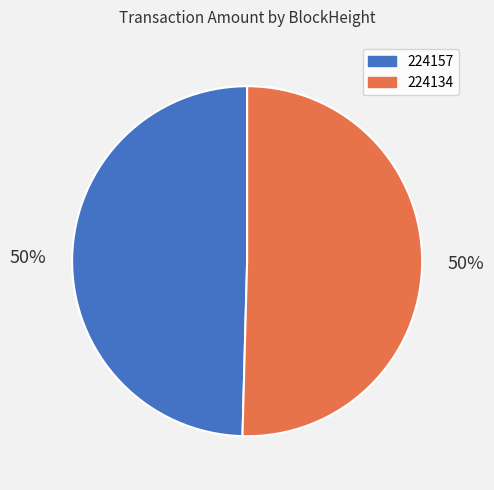

What is the majority slice?

224134